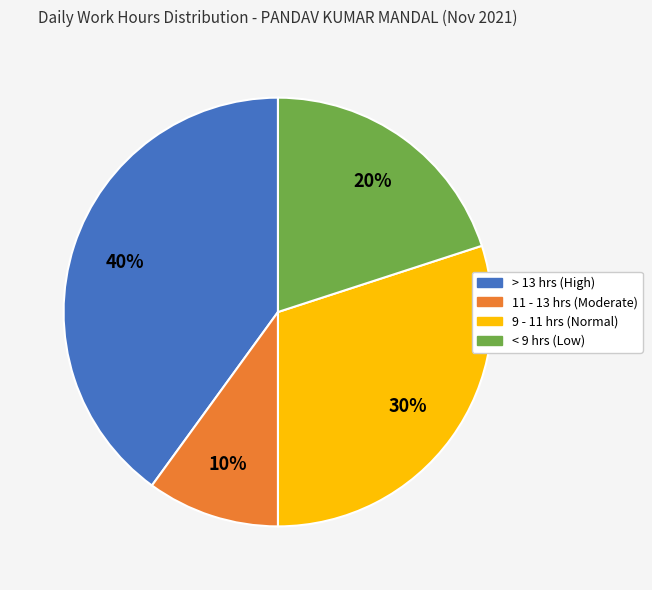

Does any single category account for the majority?

No